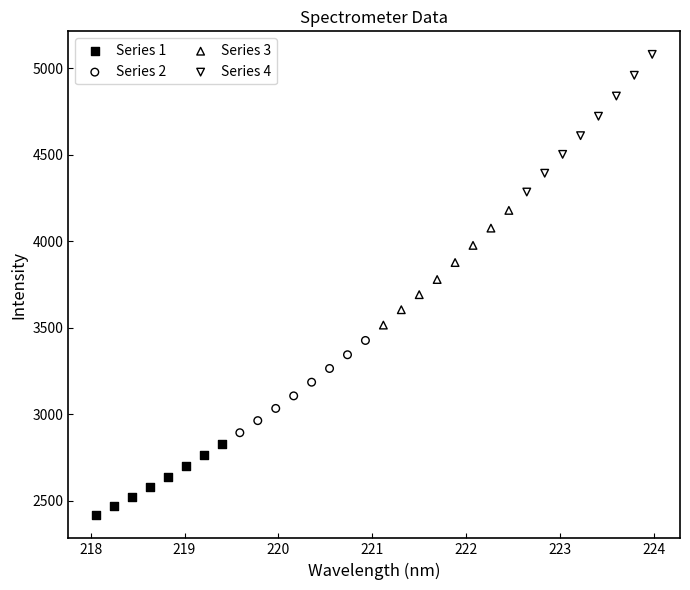

What are all the series names shown in the legend?

Series 1, Series 2, Series 3, Series 4